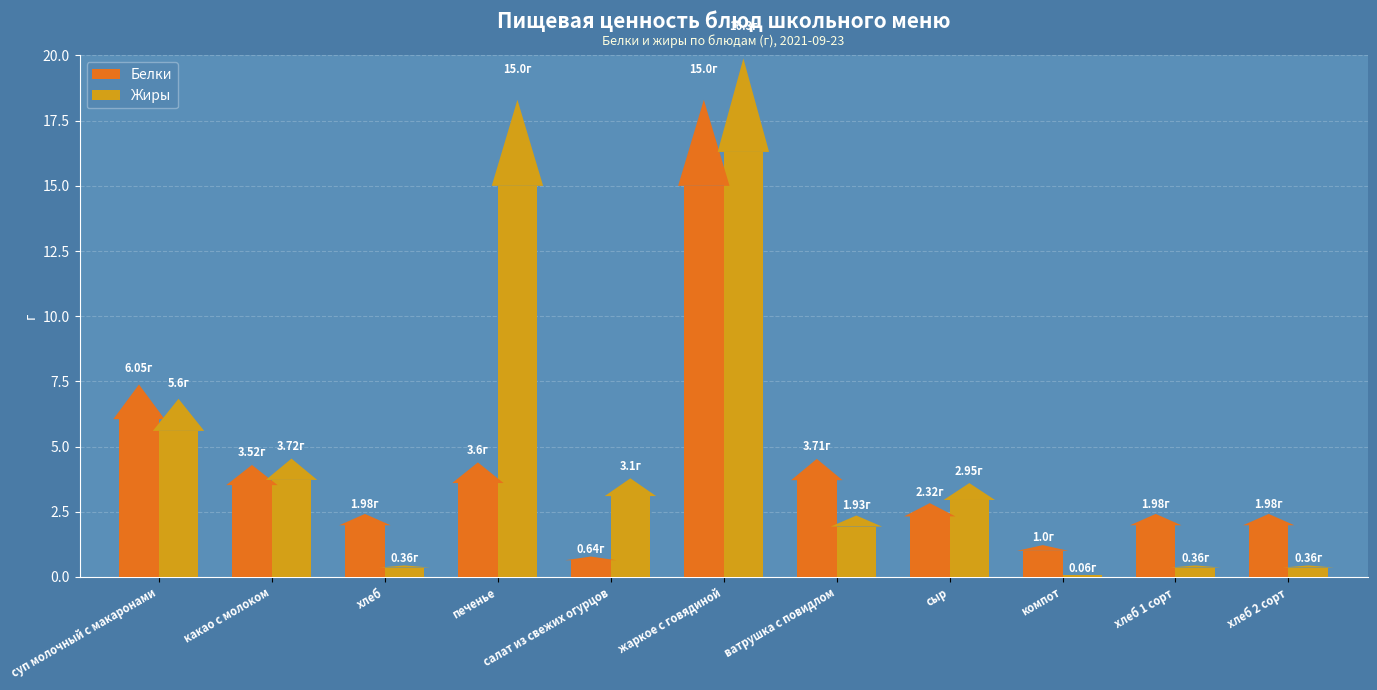

Reading right to left, extract all data points from this chart.

Белки: 2.0	2.0	1.0	2.3	3.7	15.0	0.6	3.6	2.0	3.5	6.0
Жиры: 0.4	0.4	0.1	3.0	1.9	16.3	3.1	15.0	0.4	3.7	5.6